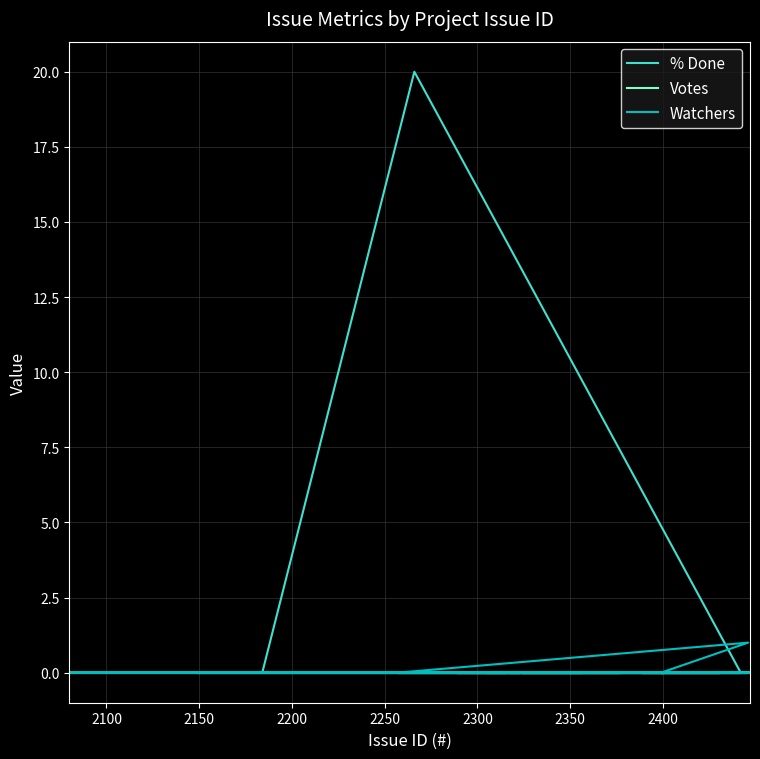

Does the chart display data point markers on the line(s)?

No